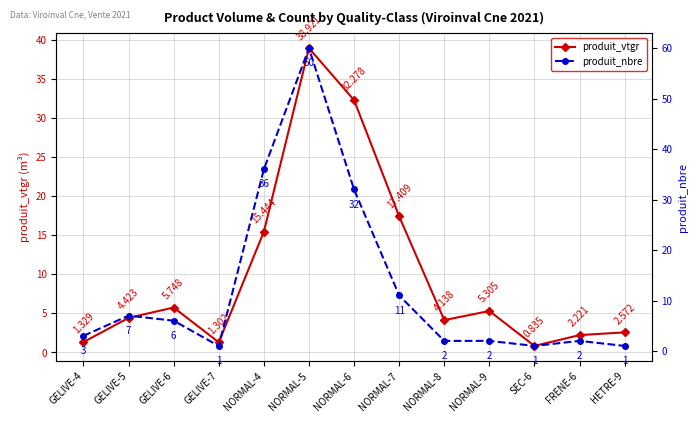

What is the difference between the produit_nbre values at GELIVE-6 and GELIVE-7?

5.0